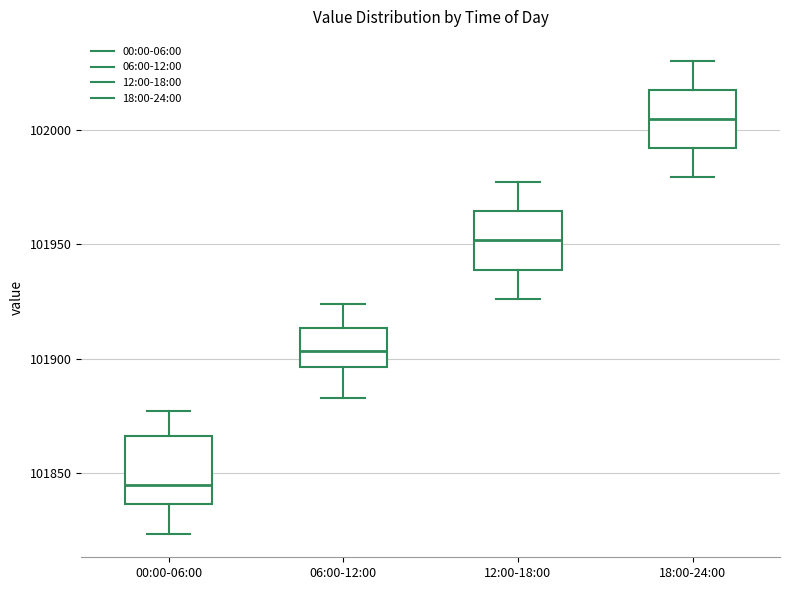

Reading left to right, read every box against the y-axis: the position of its median line, the range the box covers, and the ends of its whiskers. The values are not printed on the chart, so give them approximately, as read against the axis.

00:00-06:00: median 101845, box 101835 to 101865, whiskers 101825 to 101875
06:00-12:00: median 101905, box 101895 to 101915, whiskers 101885 to 101925
12:00-18:00: median 101950, box 101940 to 101965, whiskers 101925 to 101975
18:00-24:00: median 102005, box 101990 to 102020, whiskers 101980 to 102030